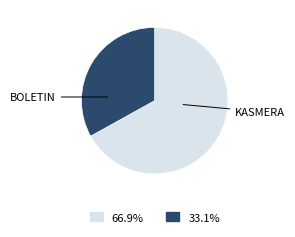

Does any single category account for the majority?

Yes